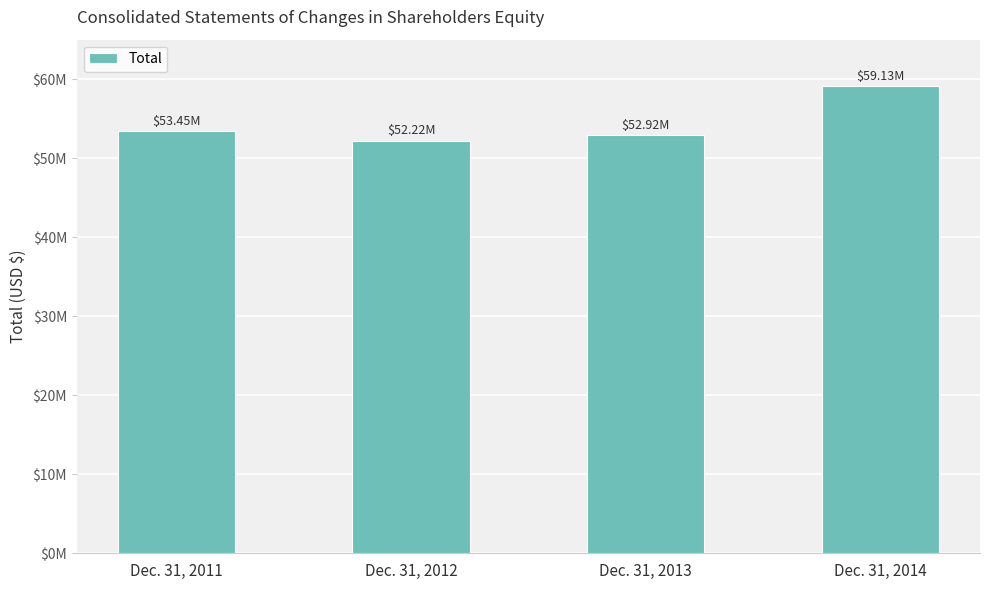

Is it true that the value at Dec. 31, 2012 is 26867192?

False